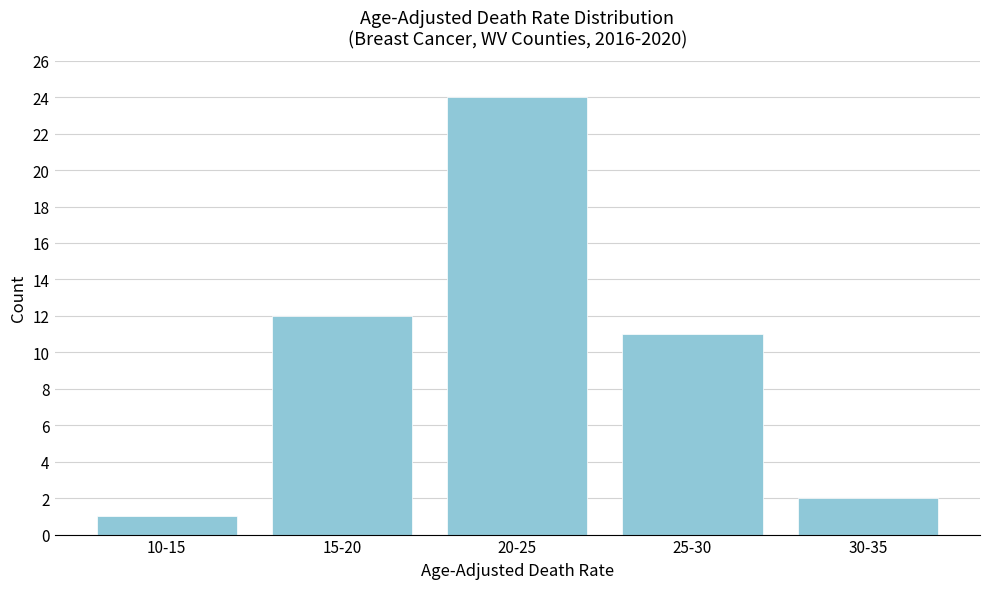

Reading left to right, transcribe all the data shown in this chart.

10-15=1	15-20=12	20-25=24	25-30=11	30-35=2